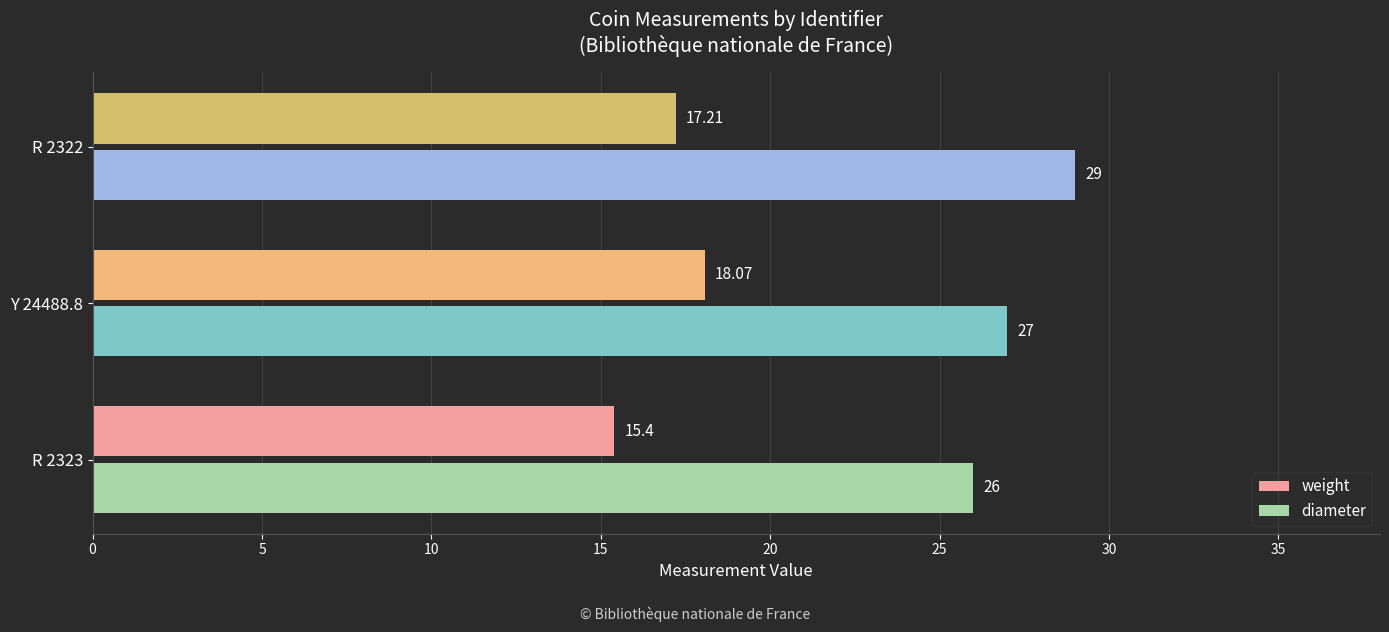

How many data points in diameter are less than 27?

1